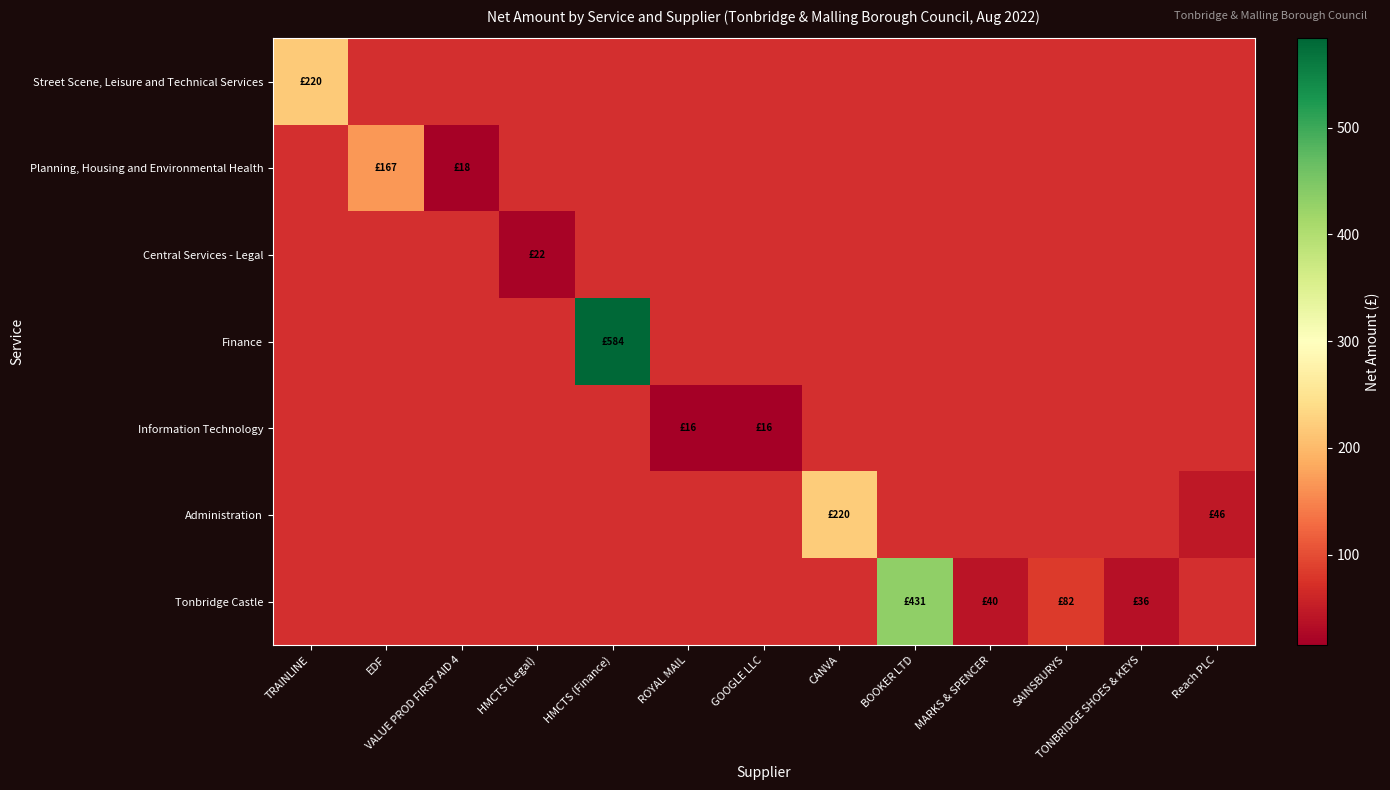

What is the minimum value shown in the chart?

15.5